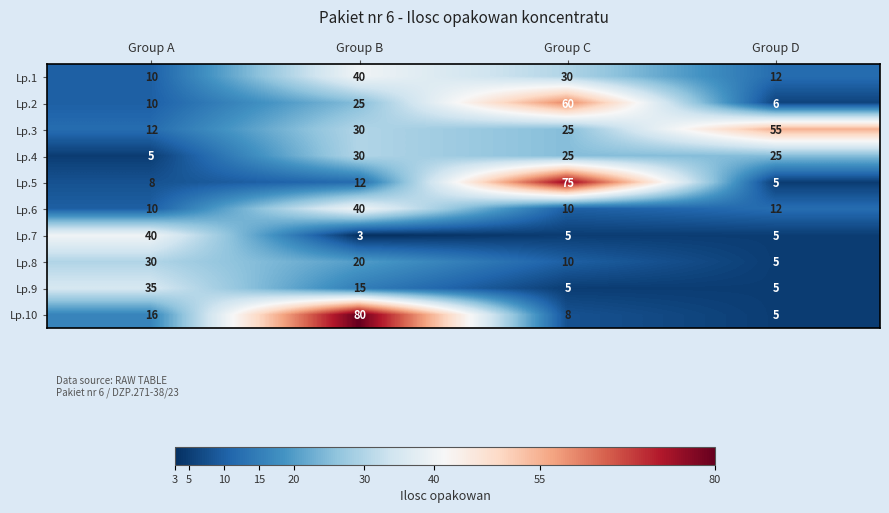

At how many categories does at least one series exceed 27?

4